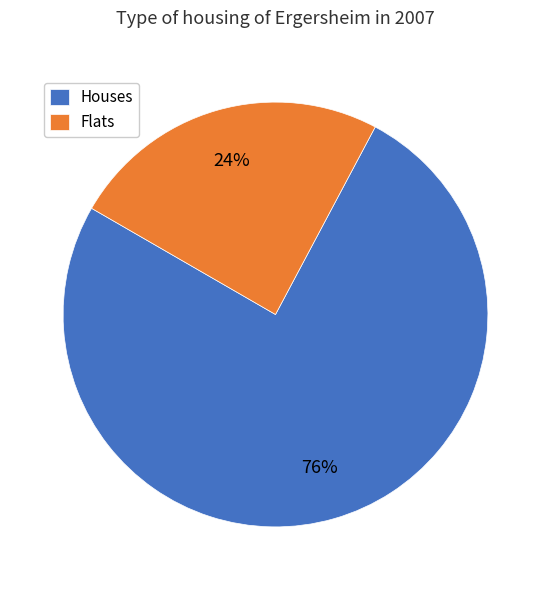

What percentage is the Flats slice, to the nearest percent?

24%